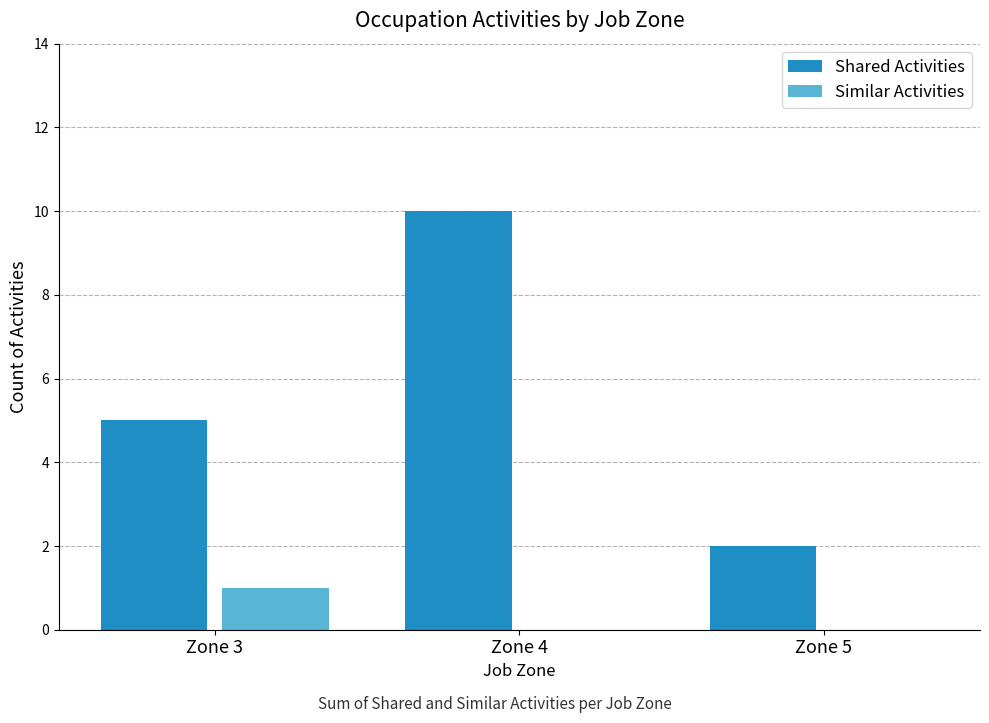

Is the value of Similar Activities at Zone 4 greater than the value of Shared Activities at Zone 3?

No